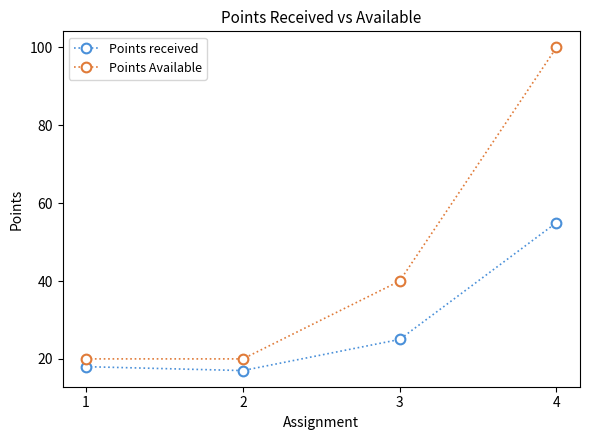

Reading right to left, transcribe all the data shown in this chart.

Points received: 55	25	17	18
Points Available: 100	40	20	20